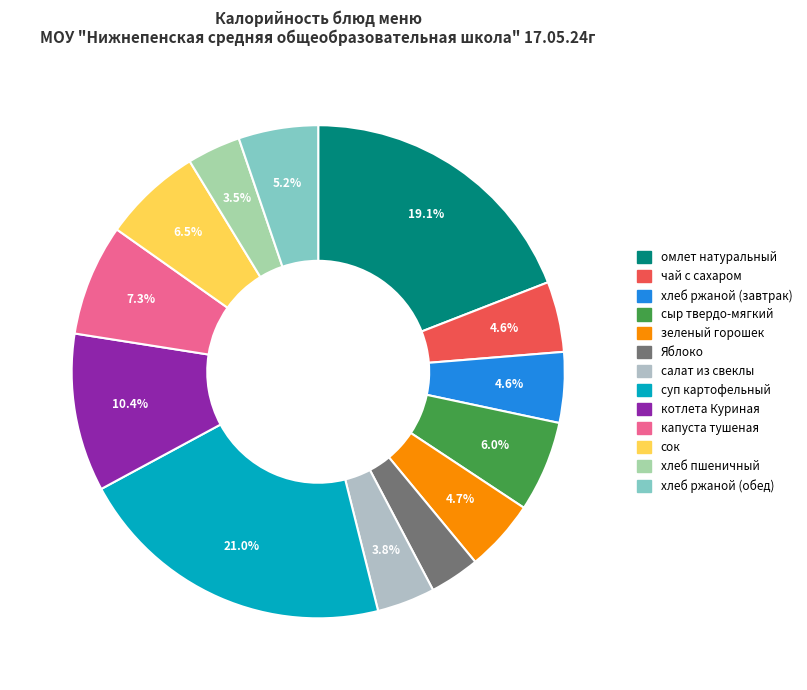

To the nearest percent, what is the average slice percentage?

8%